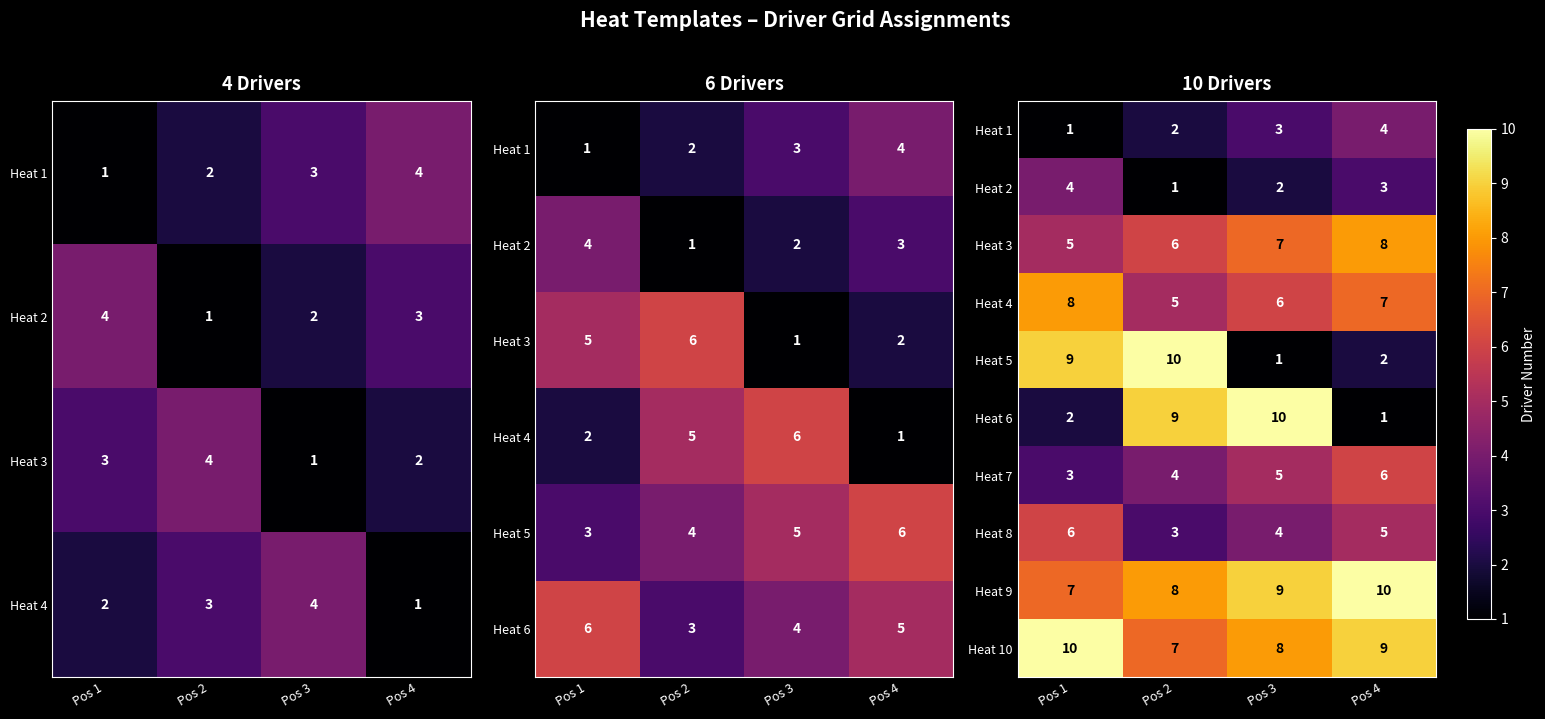

Rank the categories by Heat 9 value from lowest to highest.

Pos 1, Pos 2, Pos 3, Pos 4